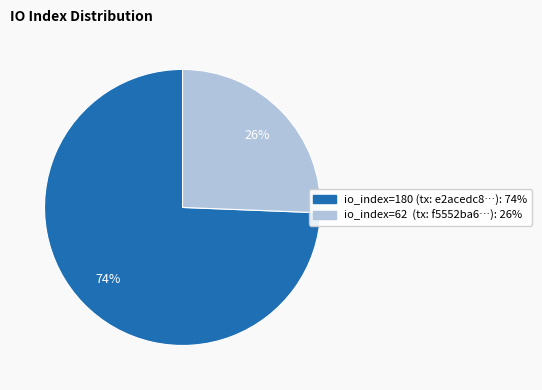

How many segments does this pie chart have?

2